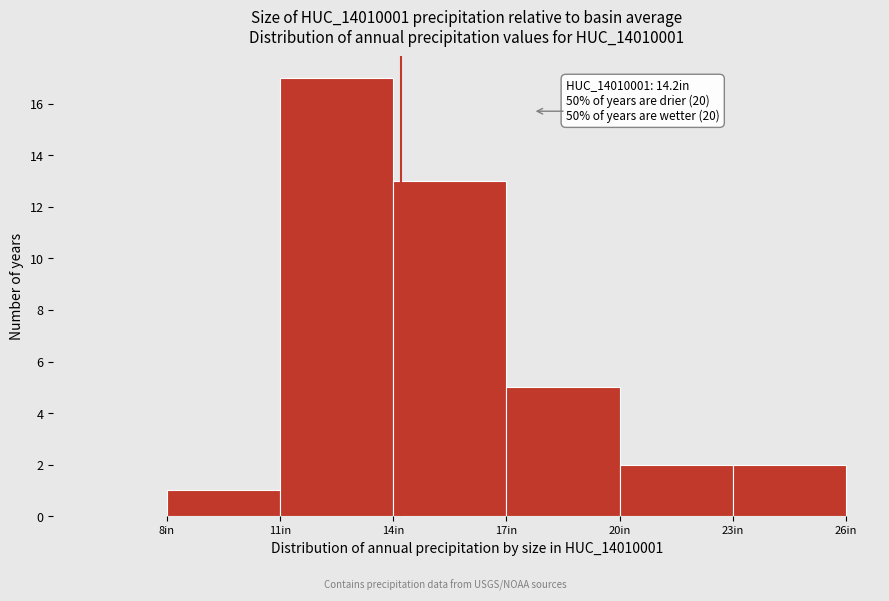

Over which range of the x-axis is the bar tallest?

11 to 14